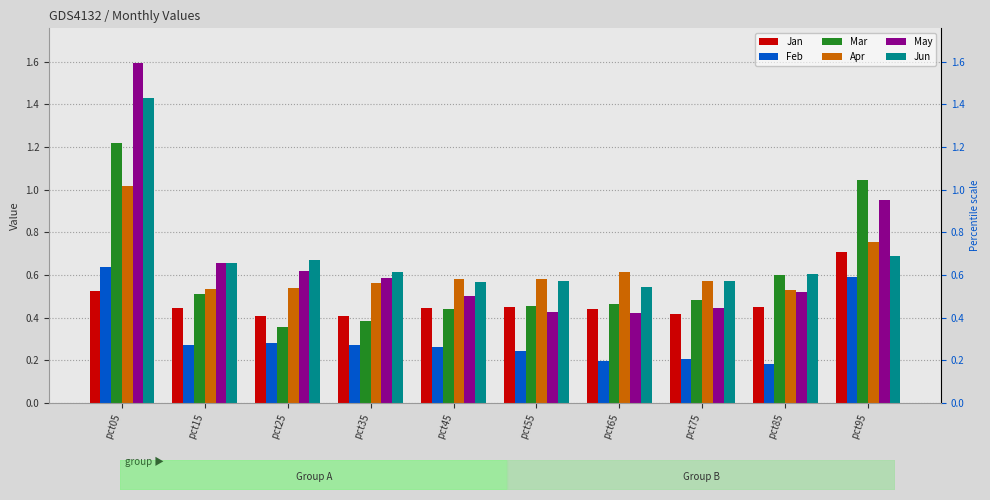

How many series are shown in this chart?

6